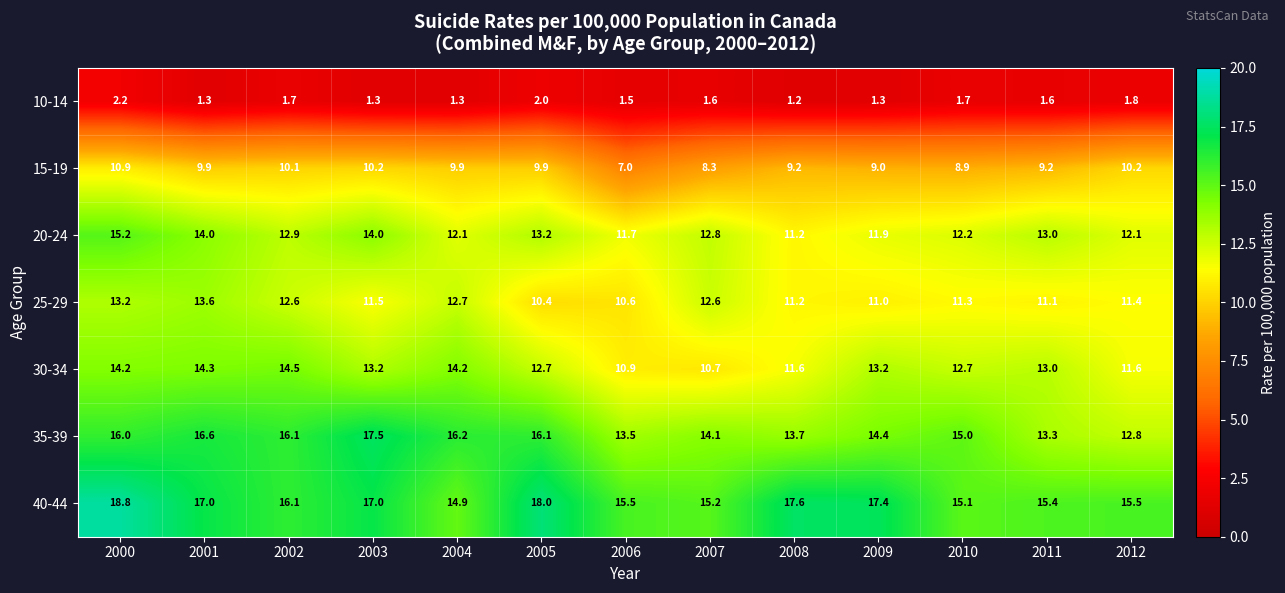

Which series has the largest range (max minus min)?

35-39